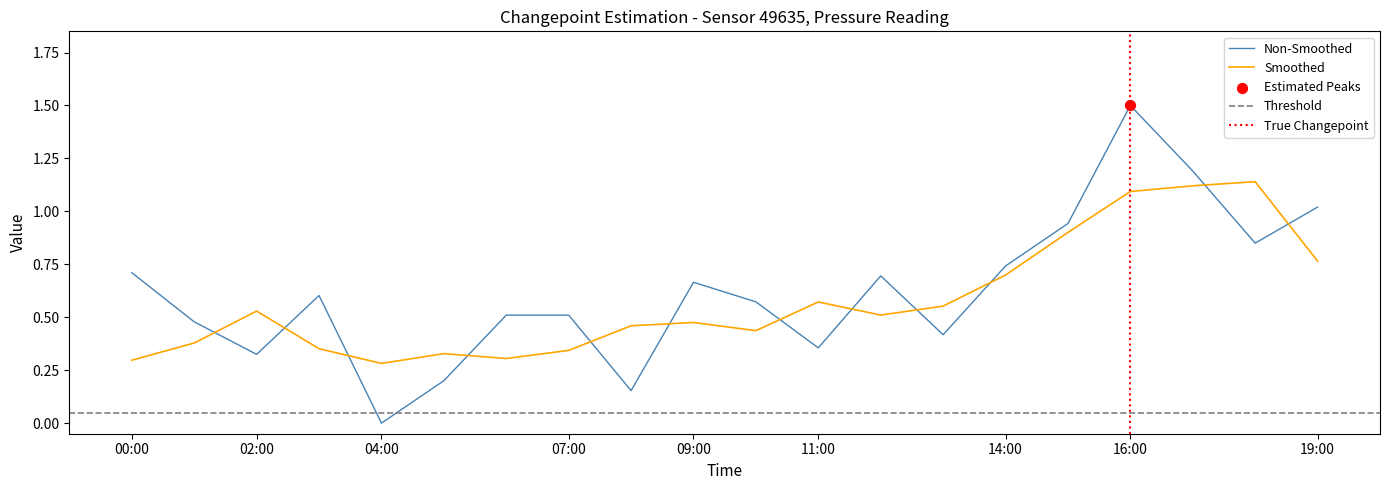

What is the change in value from 03:00 to 12:00?

+0.1